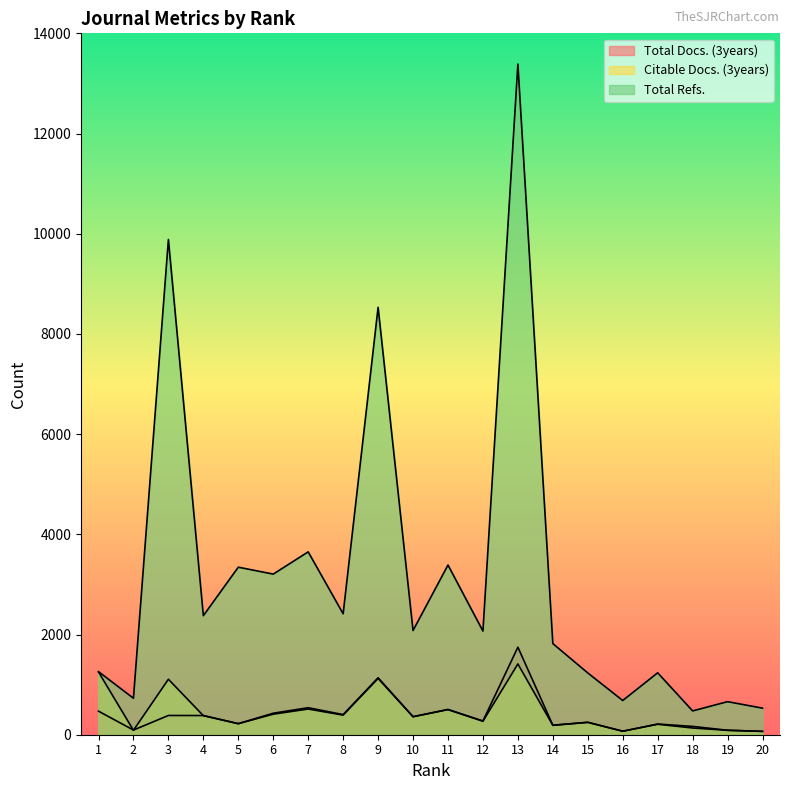

Which series has the largest total across all categories?

Total Refs.